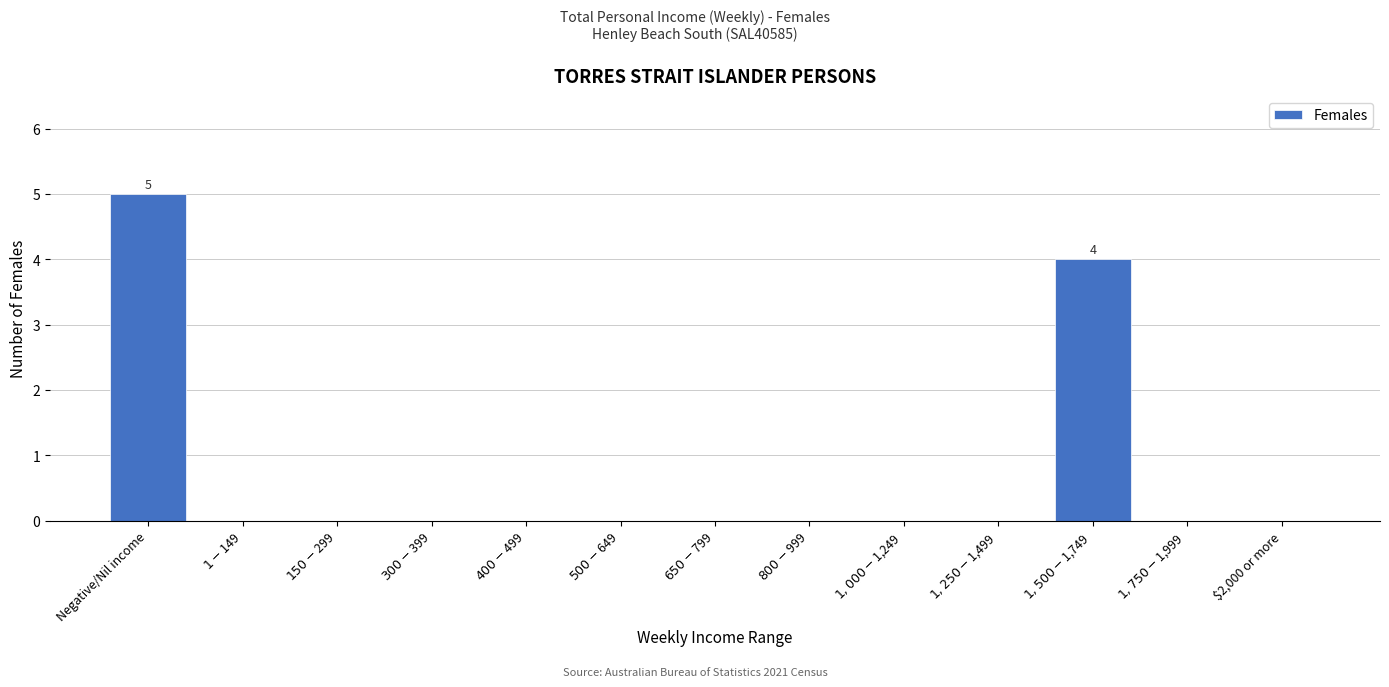

At which category does the chart reach its peak across all series?

Negative/Nil income